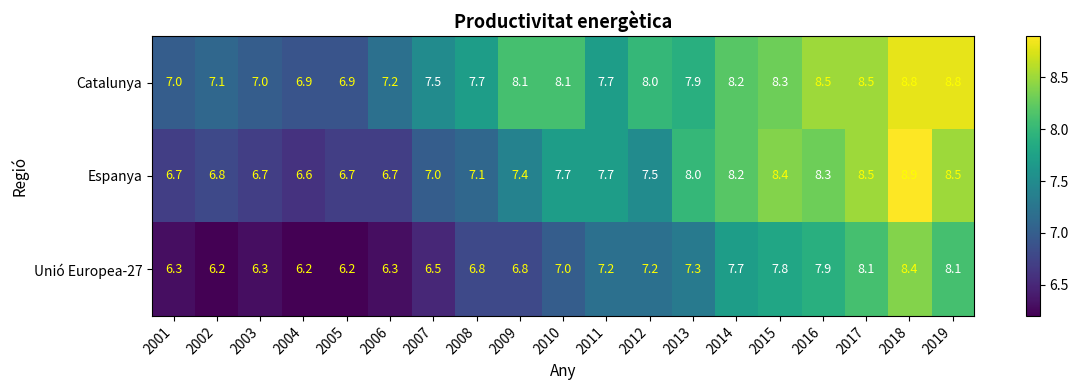

Which series changed the most between 2015 and 2017?

Unió Europea-27